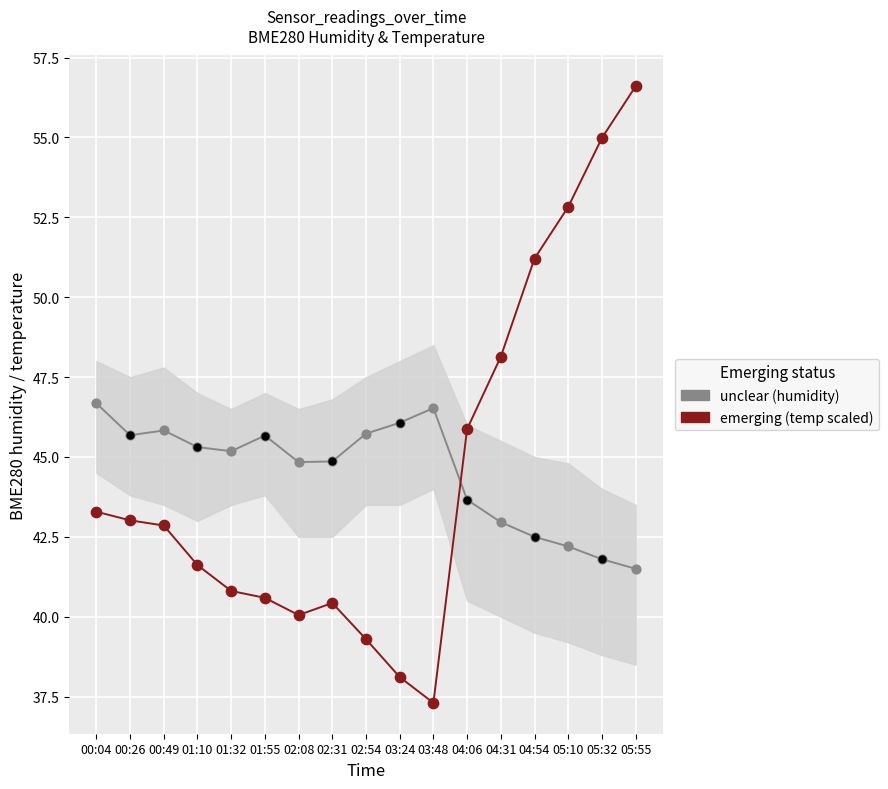

Which series has the widest spread of Y values?

emerging (temperature)